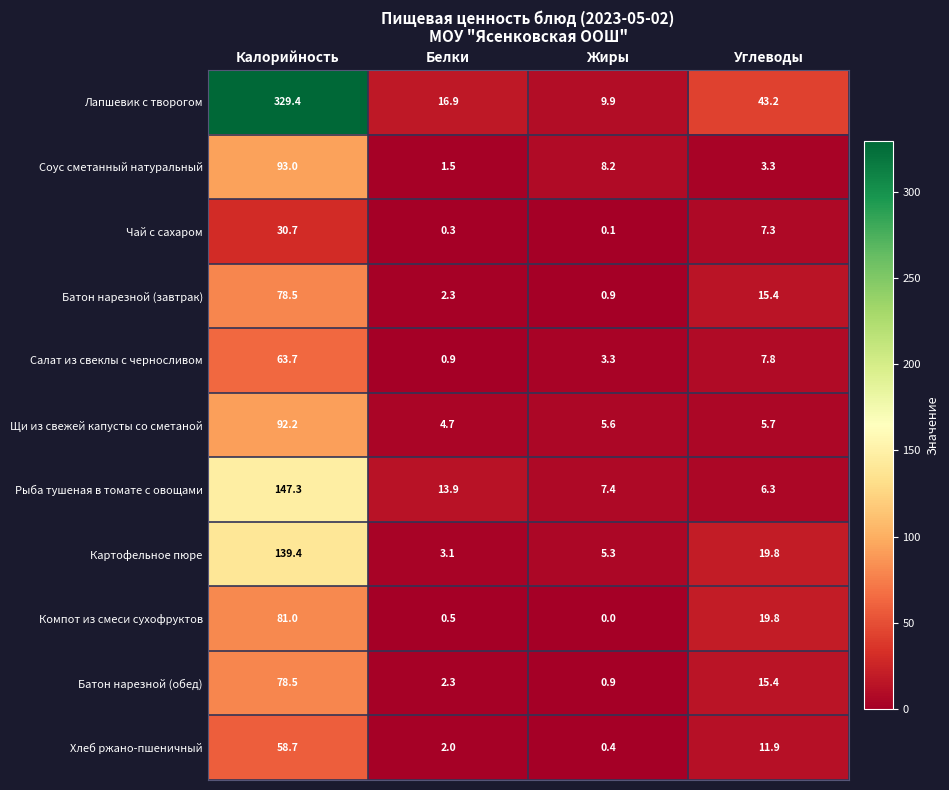

Which series has the largest total across all categories?

Лапшевик с творогом